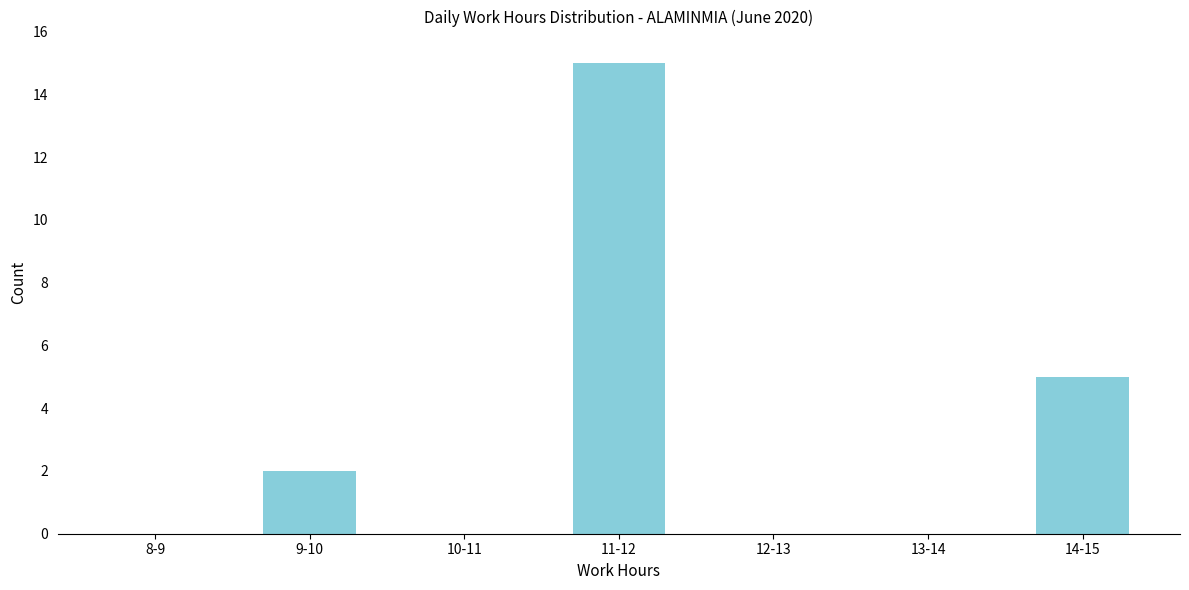

Reading right to left, list all the values displayed in this chart.

14-15=5	13-14=0	12-13=0	11-12=15	10-11=0	9-10=2	8-9=0